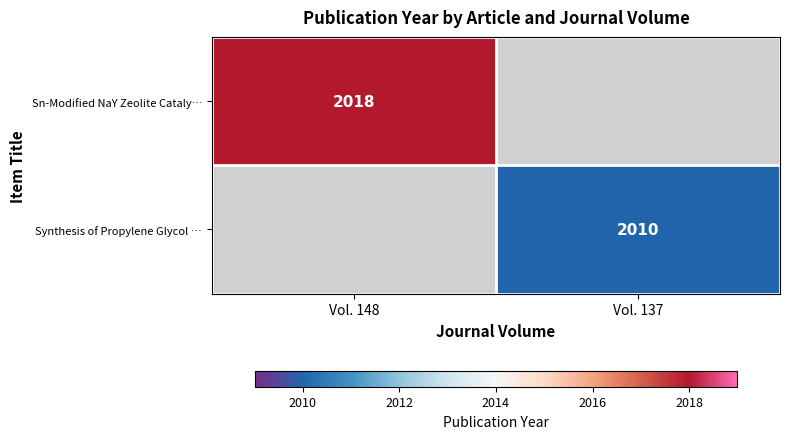

The value of Sn-Modified NaY Zeolite Cataly… at Vol. 148 is 2018. True or false?

True